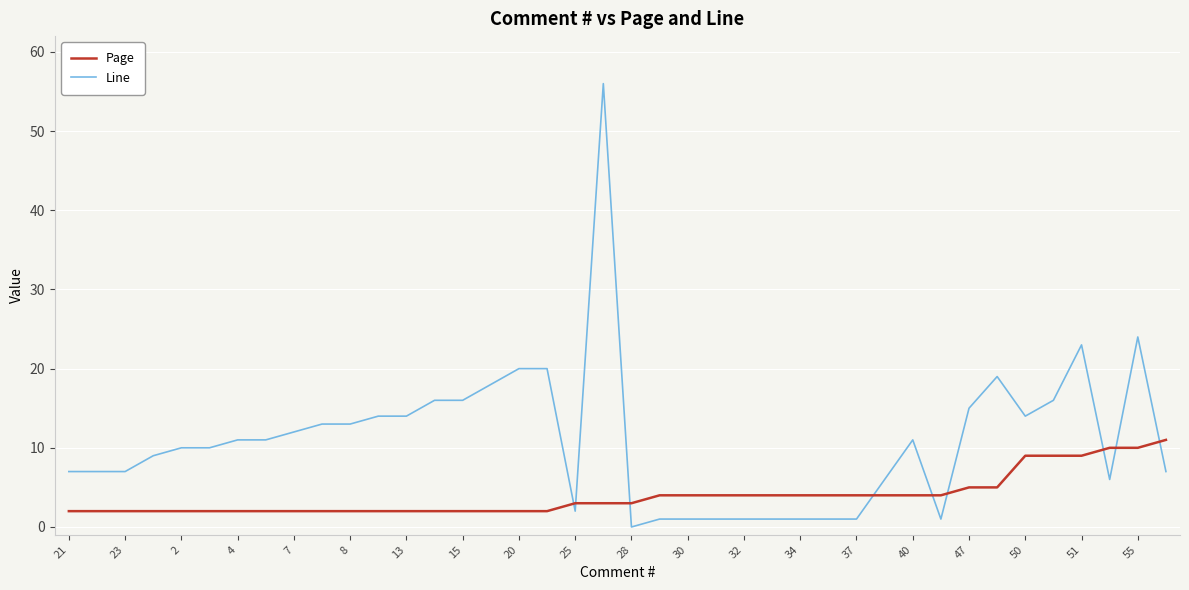

Rank the series by their average value, from lowest to highest.

Page, Line